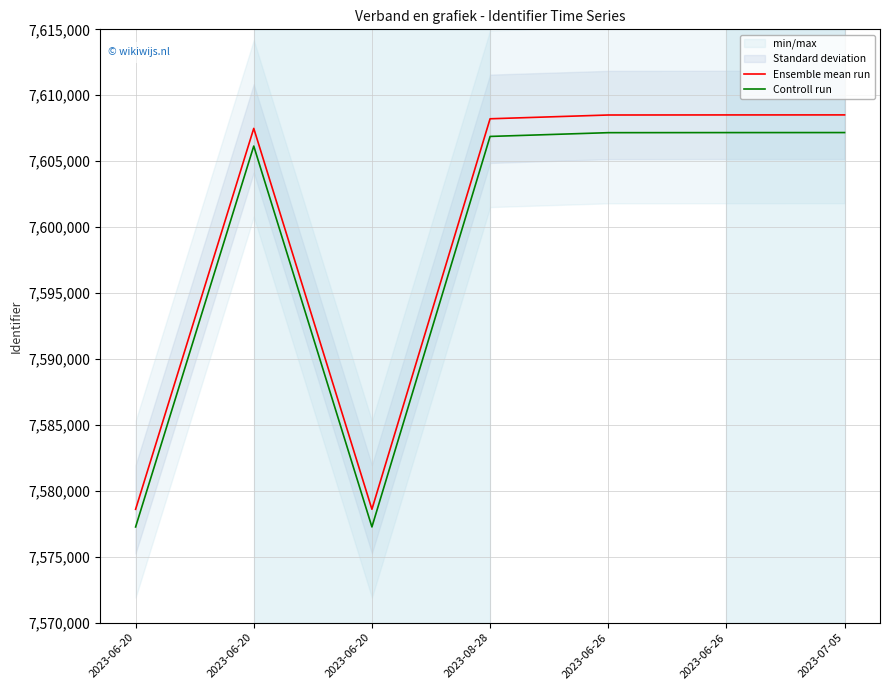

What is the label of the 3rd point from the left?

2023-06-20